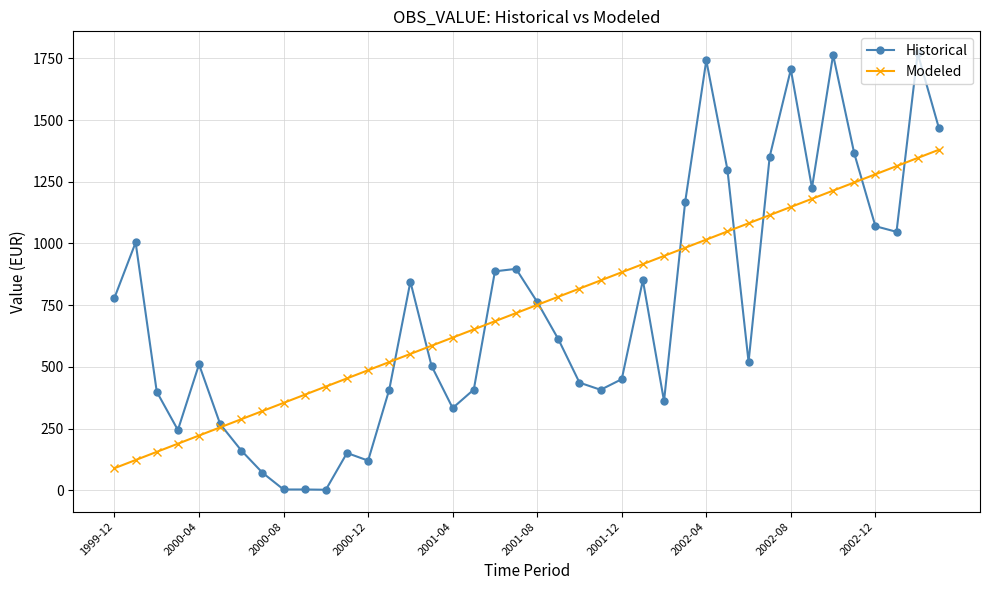

What is the value of the Historical point at the 25th from the left?

450.0